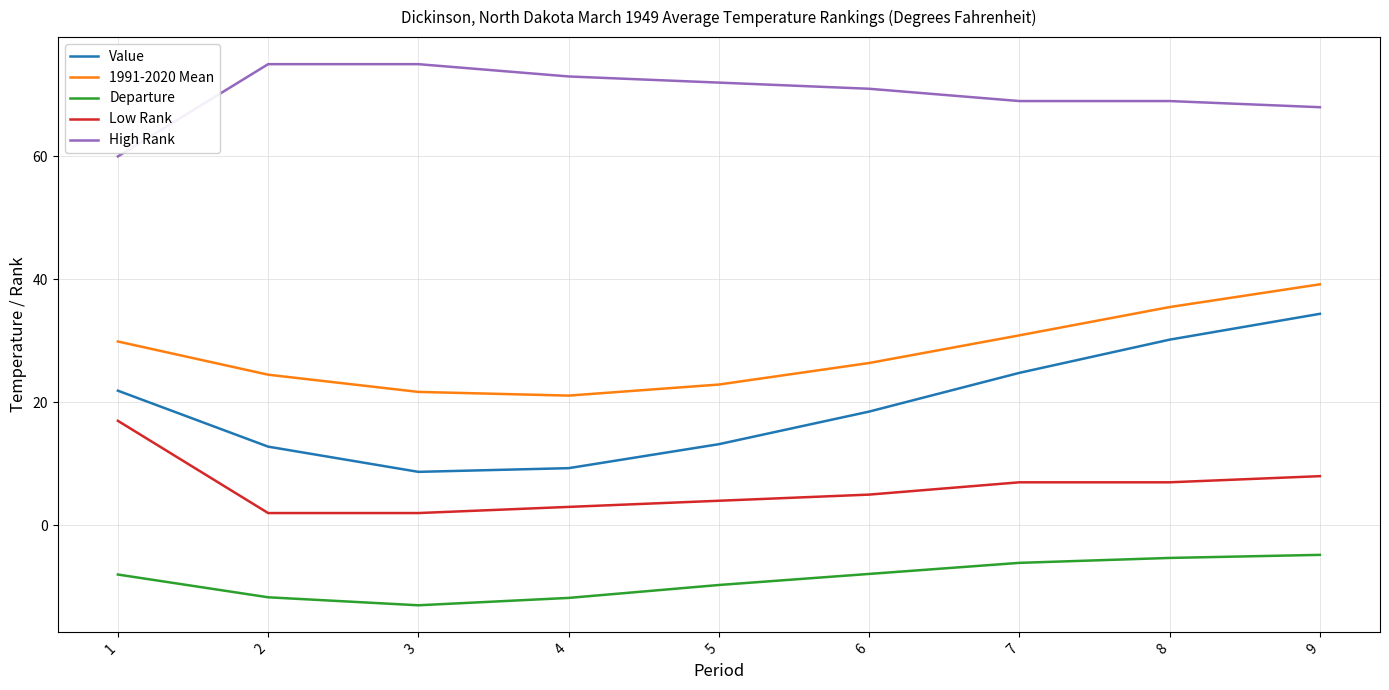

How many values in the 1991-2020 Mean series exceed 26?

5